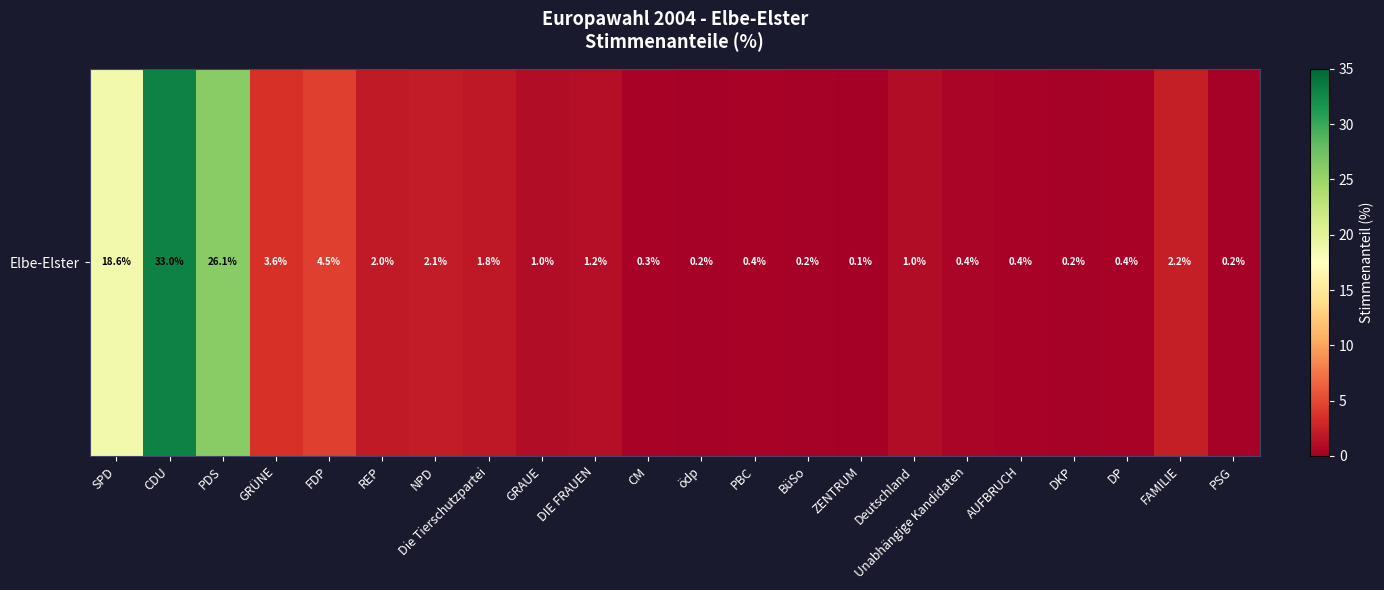

Which has a higher value, DIE FRAUEN or GRÜNE?

GRÜNE